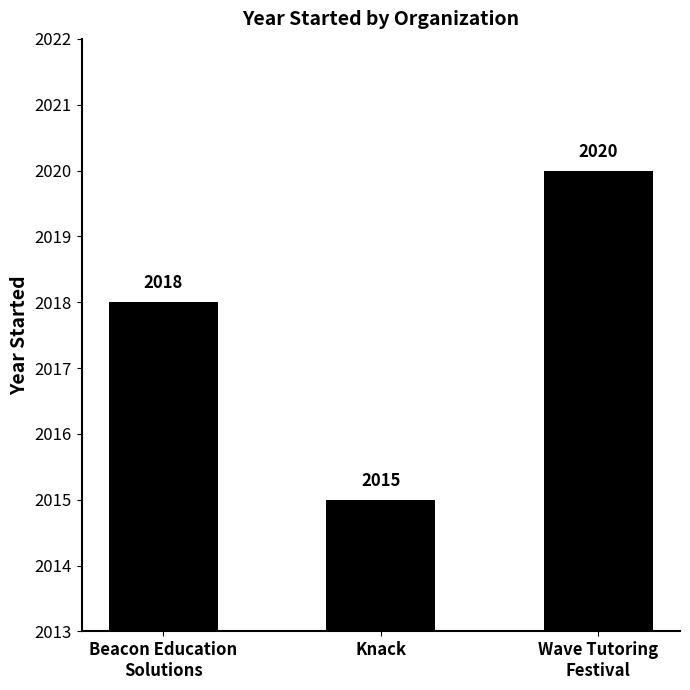

How many values are below 2018?

1